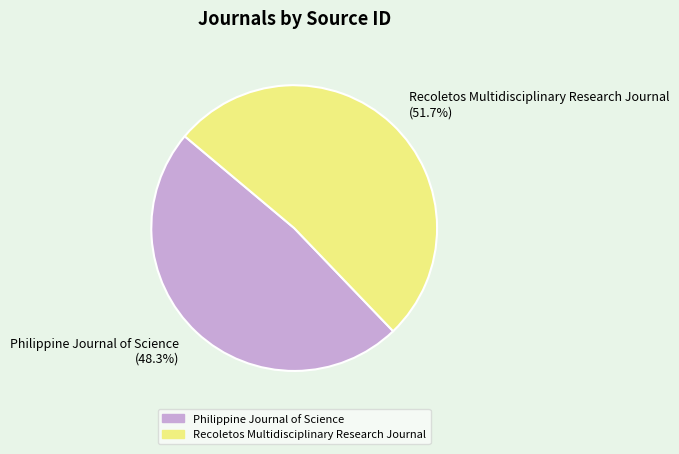

Count the number of slices in the pie.

2